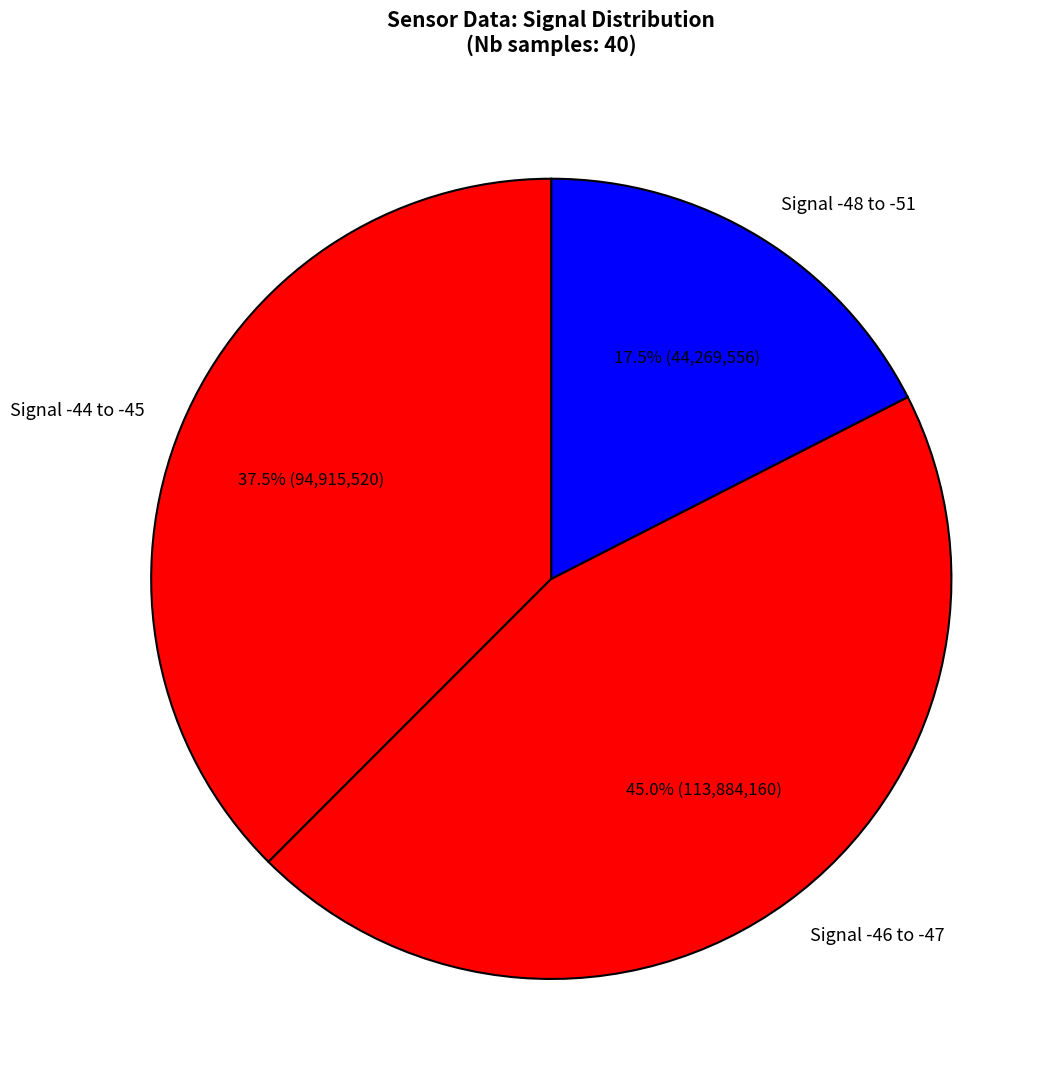

Which slice is the largest?

Signal -46 to -47